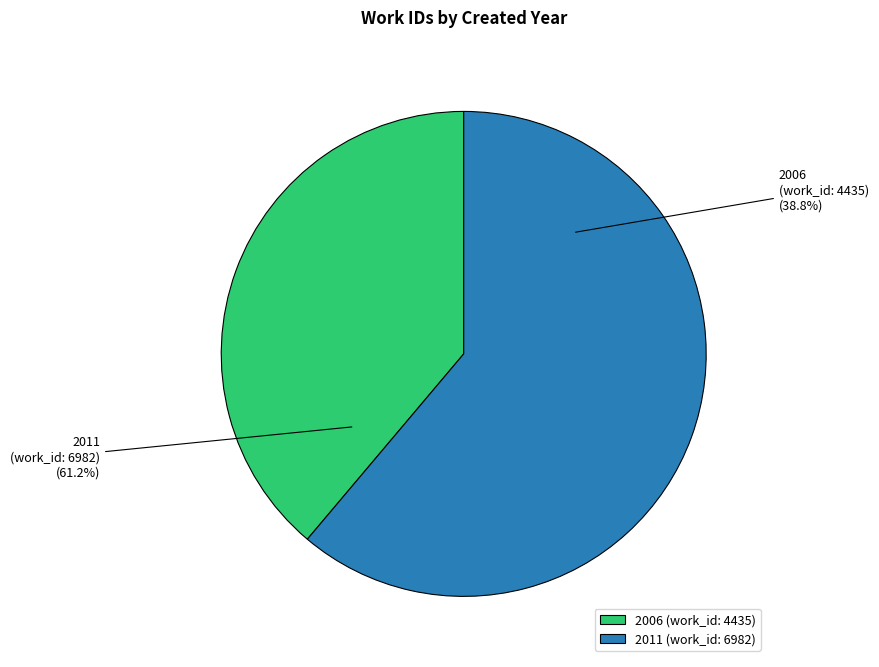

Is the sum of 2006 (work_id: 4435) and 2011 (work_id: 6982) greater than half?

Yes